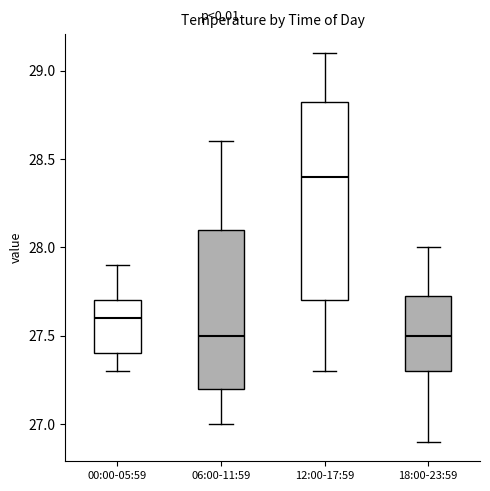

Reading left to right, transcribe this box plot: for each box, give where its median line is, the range the box spans, and where its two whiskers end, as read against the y-axis. The values are not printed on the chart, so give them approximately, as read against the axis.

00:00-05:59: median 27.60, box 27.40 to 27.70, whiskers 27.30 to 27.90
06:00-11:59: median 27.50, box 27.20 to 28.10, whiskers 27.00 to 28.60
12:00-17:59: median 28.40, box 27.70 to 28.85, whiskers 27.30 to 29.10
18:00-23:59: median 27.50, box 27.30 to 27.75, whiskers 26.90 to 28.00